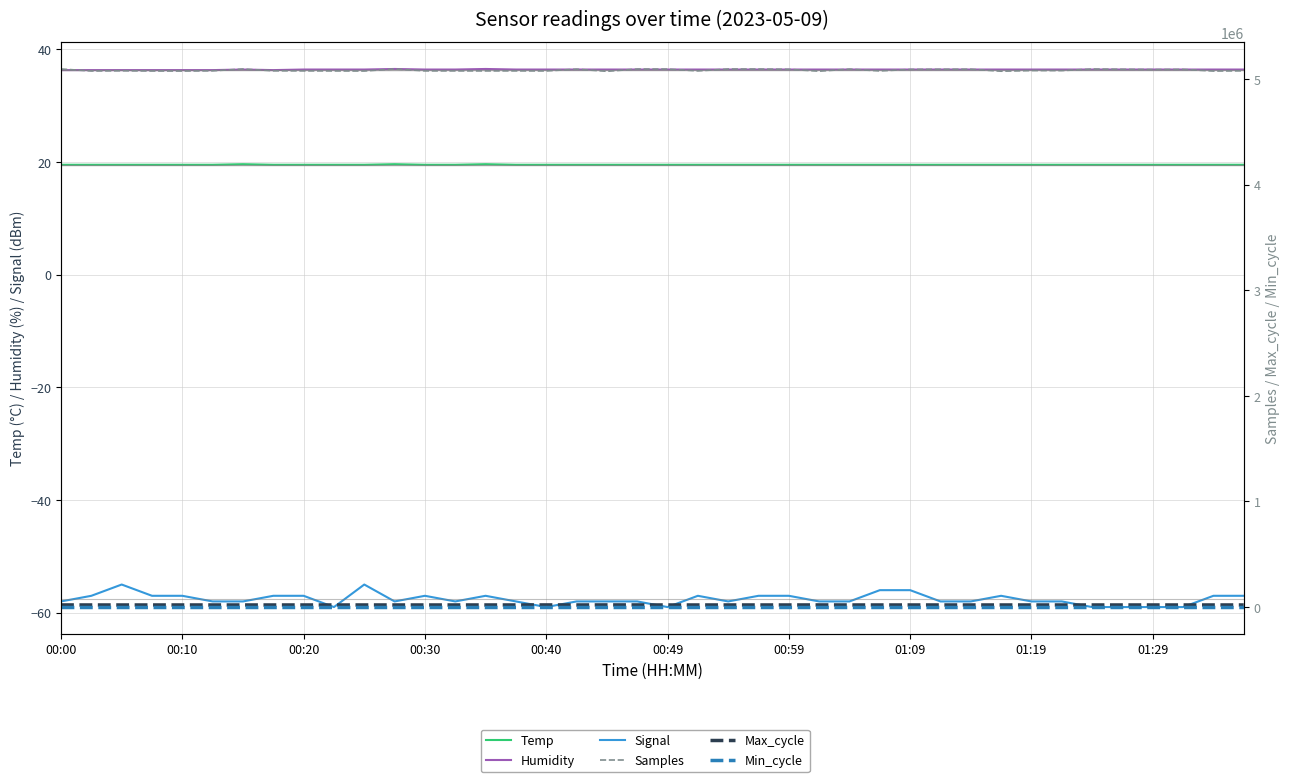

Is the value of Temp at 00:59 greater than the value of Signal at 16?

Yes